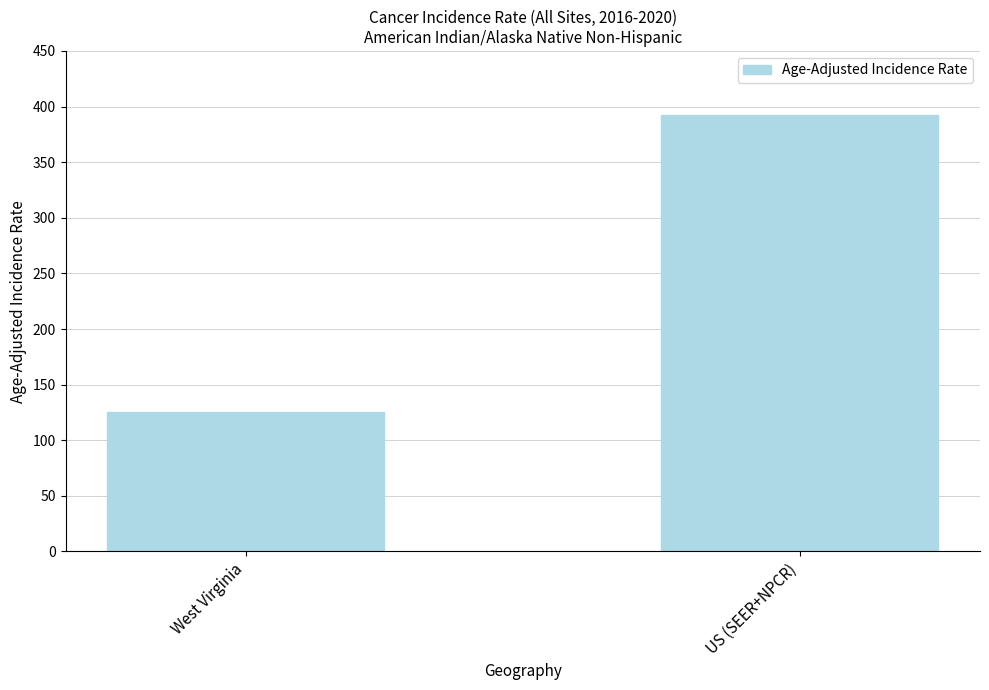

List the labels in order of value, smallest first.

West Virginia, US (SEER+NPCR)